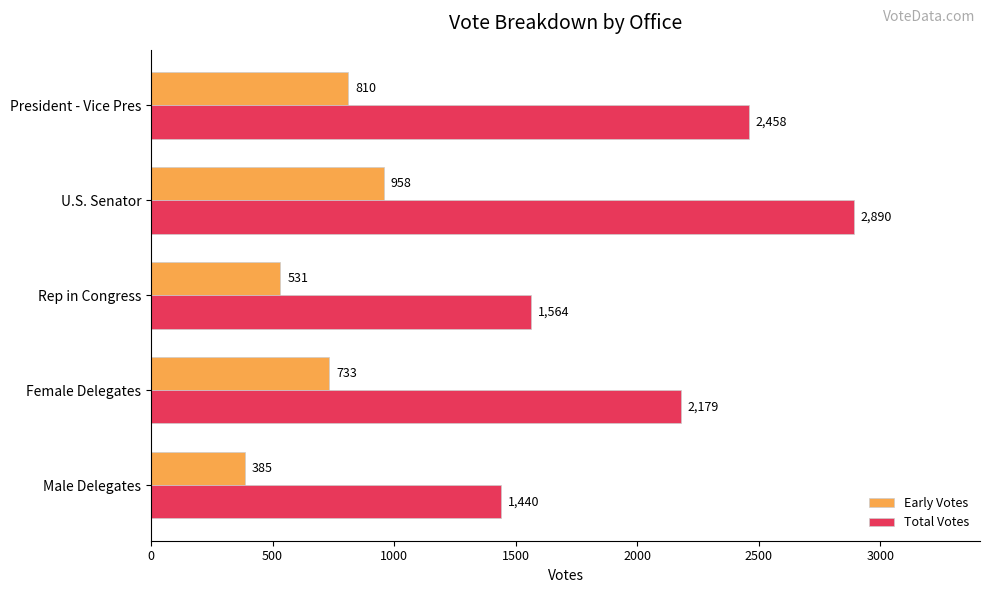

At which label does Total Votes reach its minimum?

Male Delegates